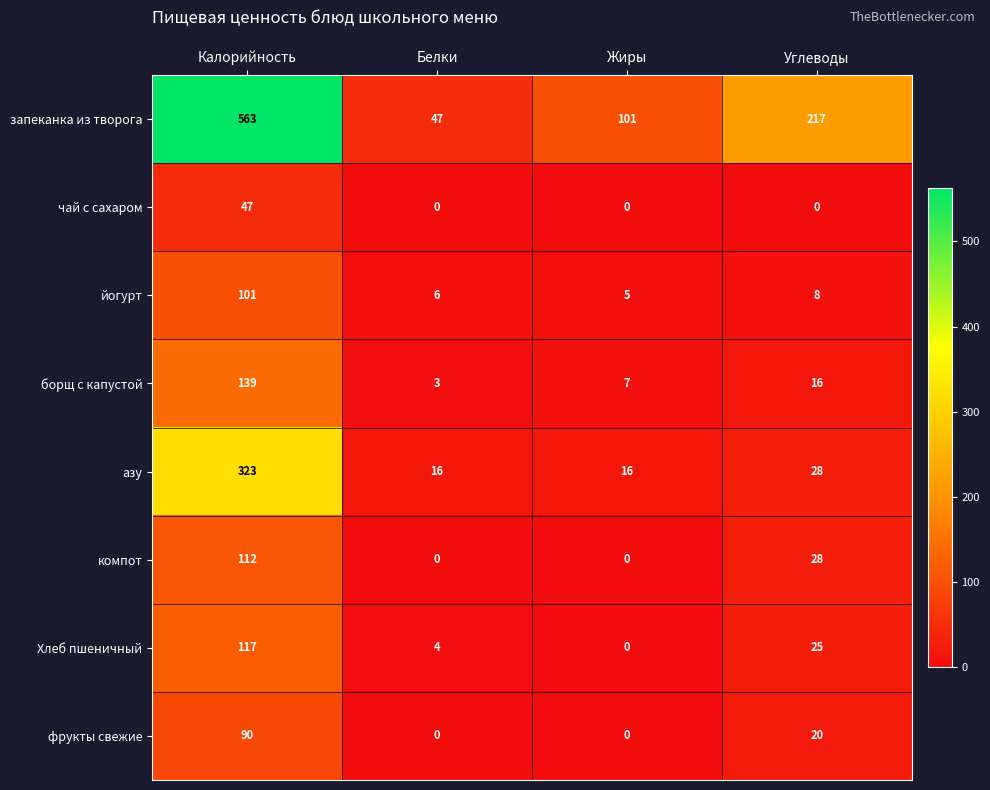

At how many categories does at least one series exceed 16?

4